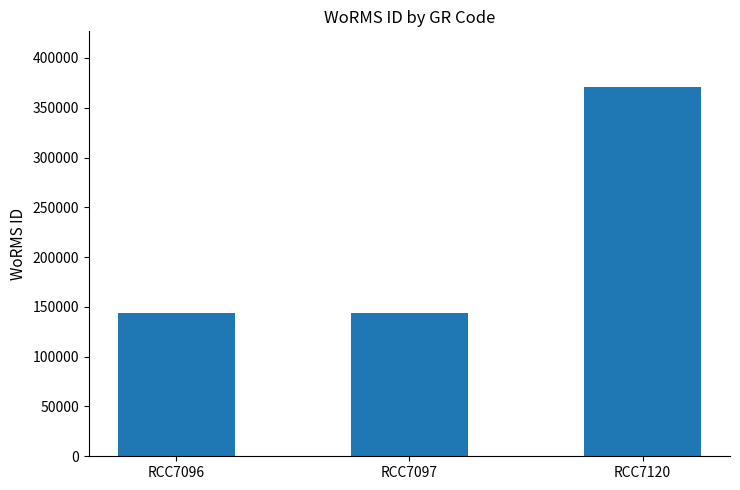

What is the difference between the maximum and second lowest values?

227007